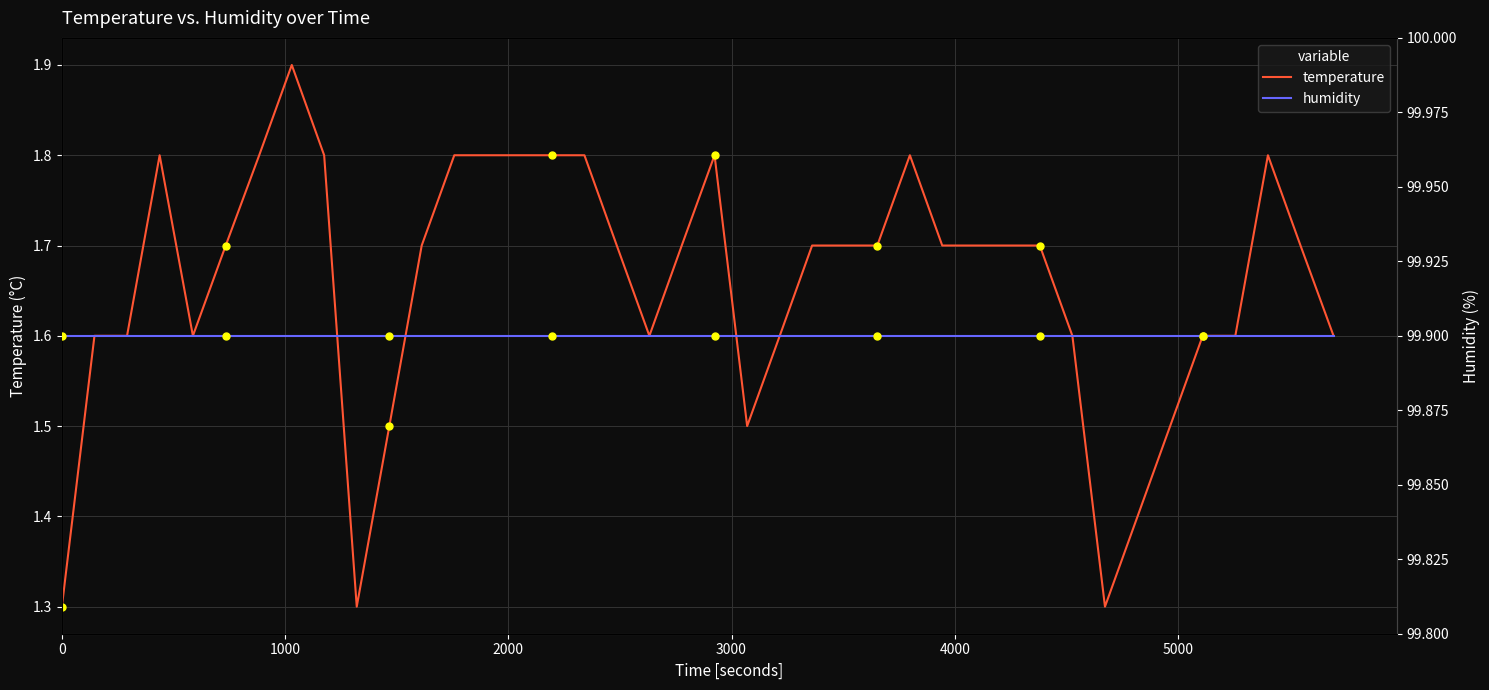

At how many categories does at least one series exceed 15?

40